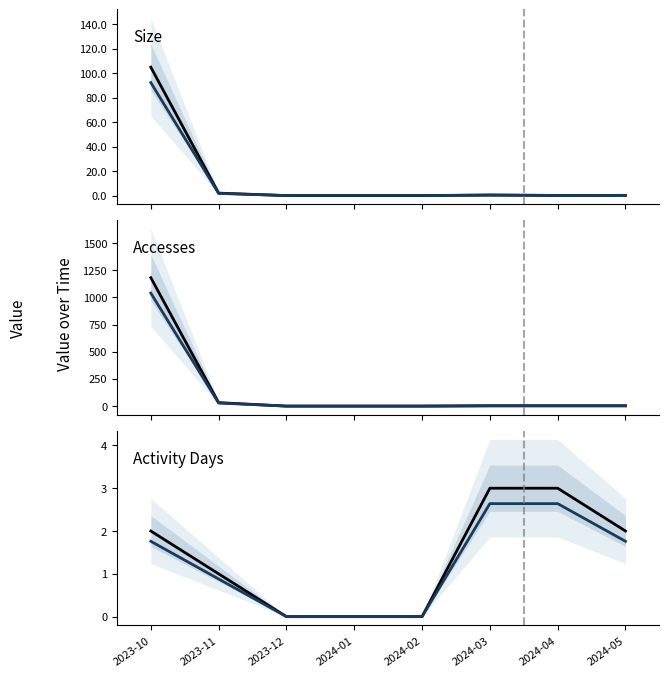

What position from the right is 2024-05?

1